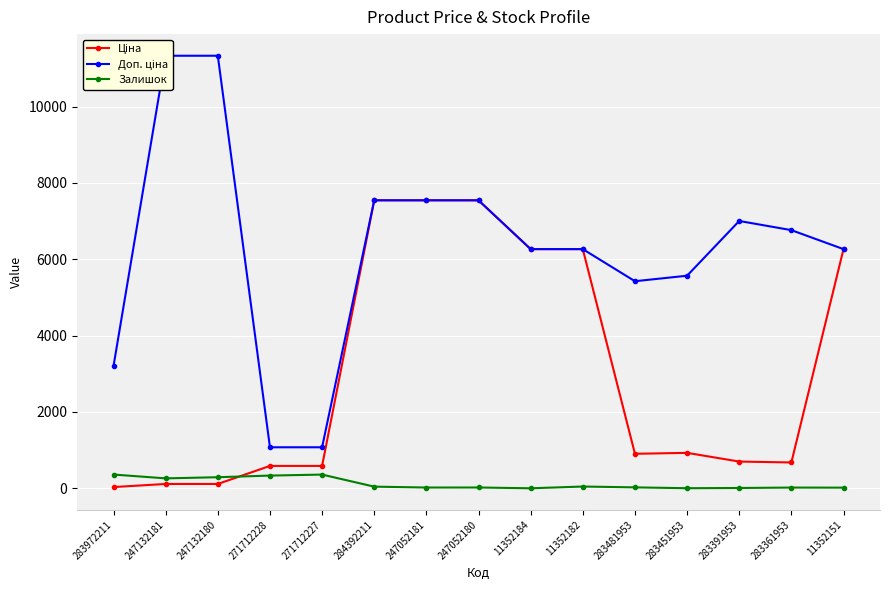

True or false: Ціна has more than 1 interior local peaks.

False